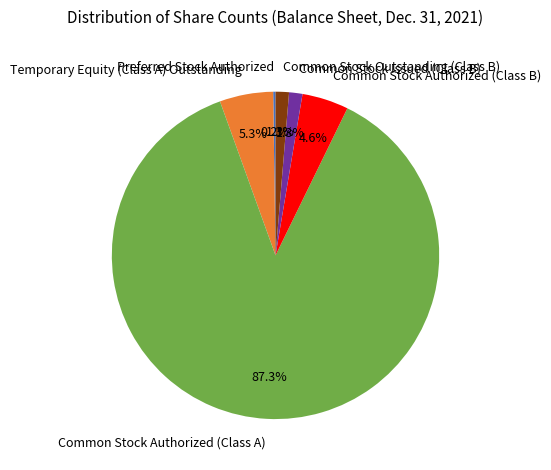

Do Common Stock Outstanding (Class B) and Common Stock Issued (Class B) together represent more than half of the pie?

No